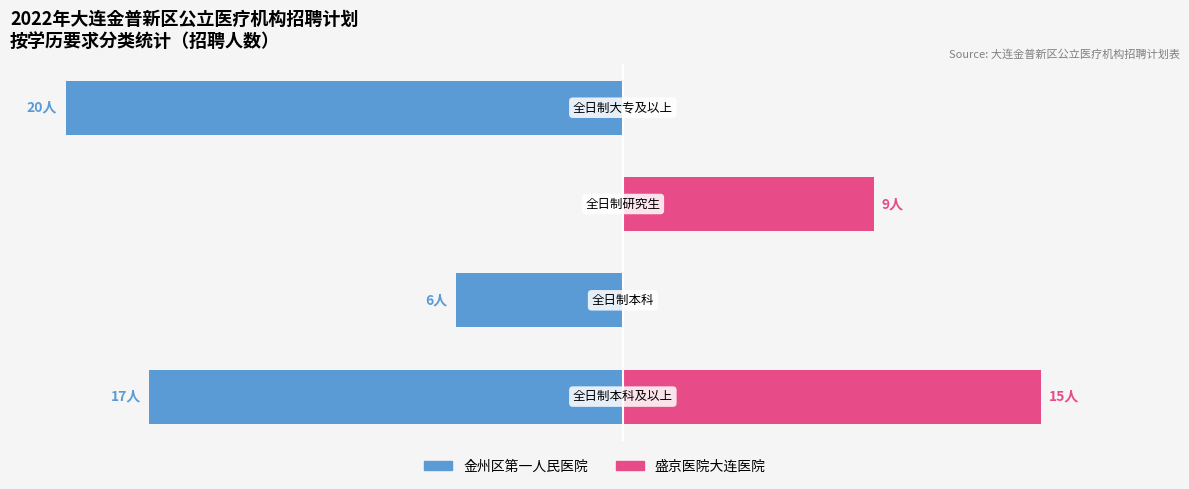

Is it true that 金州区第一人民医院 equals -30 at −10?

False